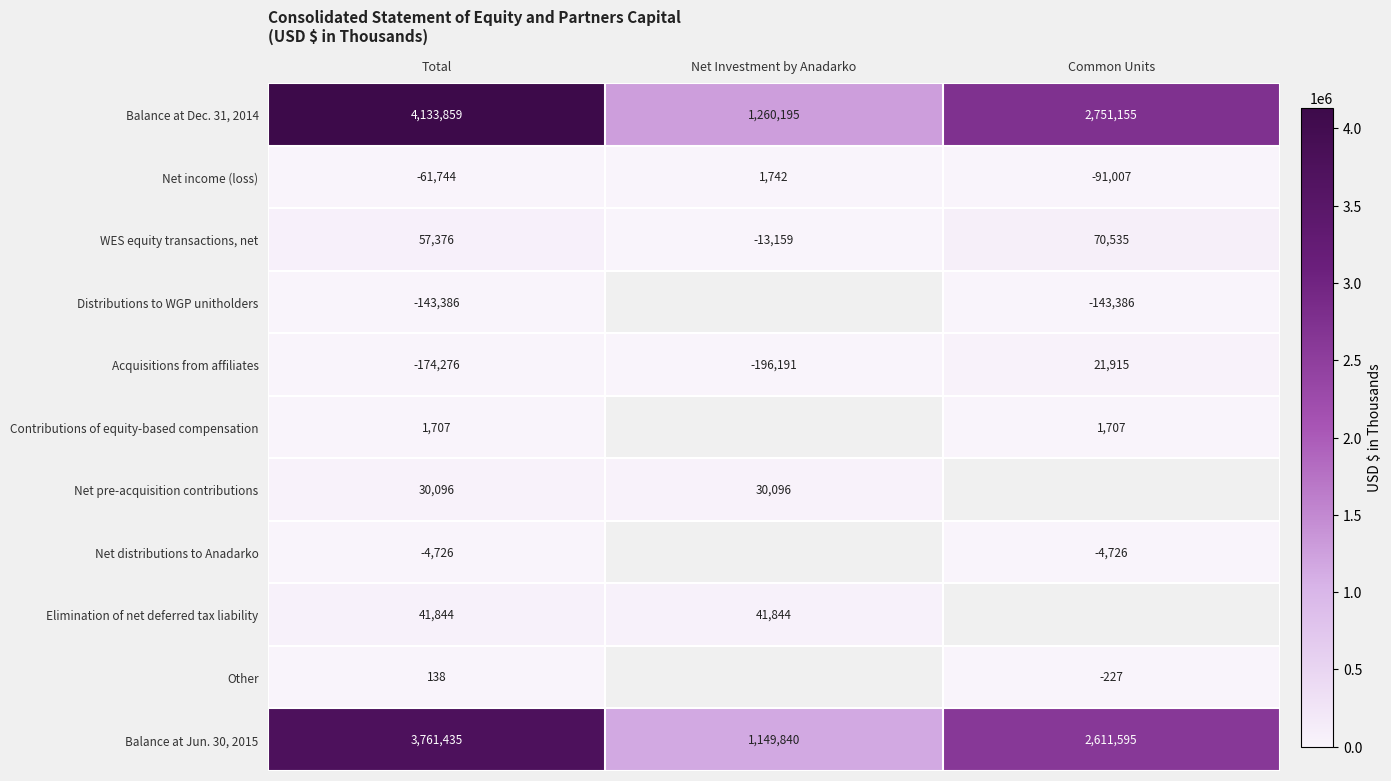

How many negative values does the WES equity transactions, net series have?

1